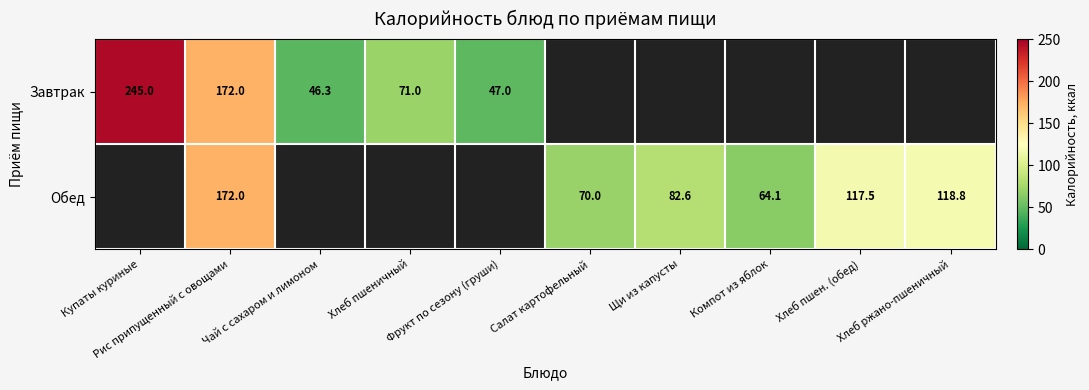

Is it true that Завтрак equals 0.0 at Хлеб пшен. (обед)?

True